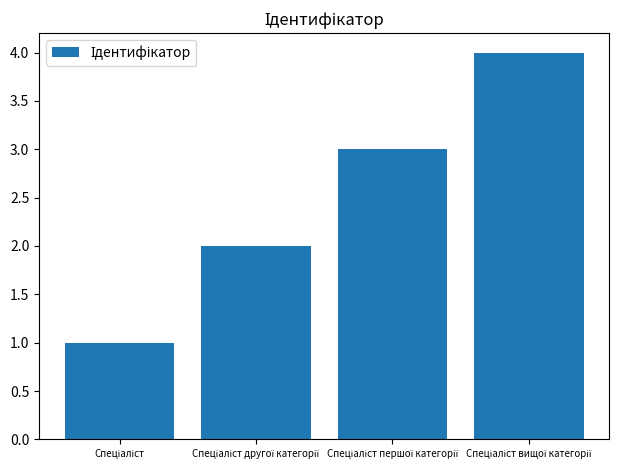

Are the bars grouped side by side (vs. stacked)?

No